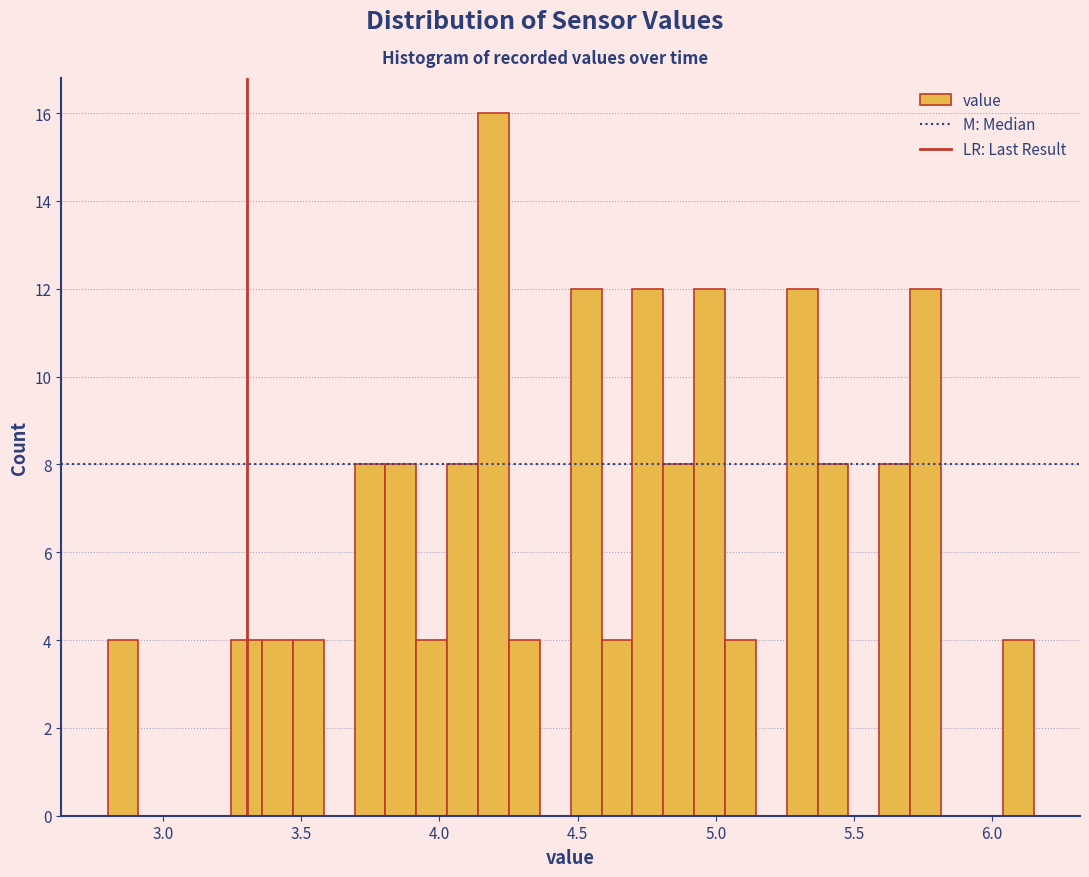

Read against the x-axis, roughly where is the centre of the tallest bar?

4.20